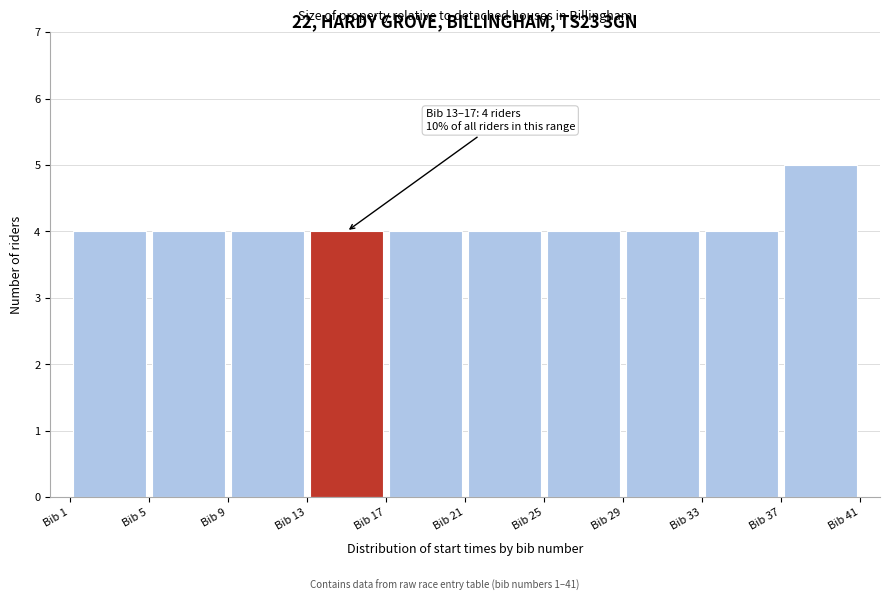

Which range on the x-axis has the tallest bar?

37 to 41